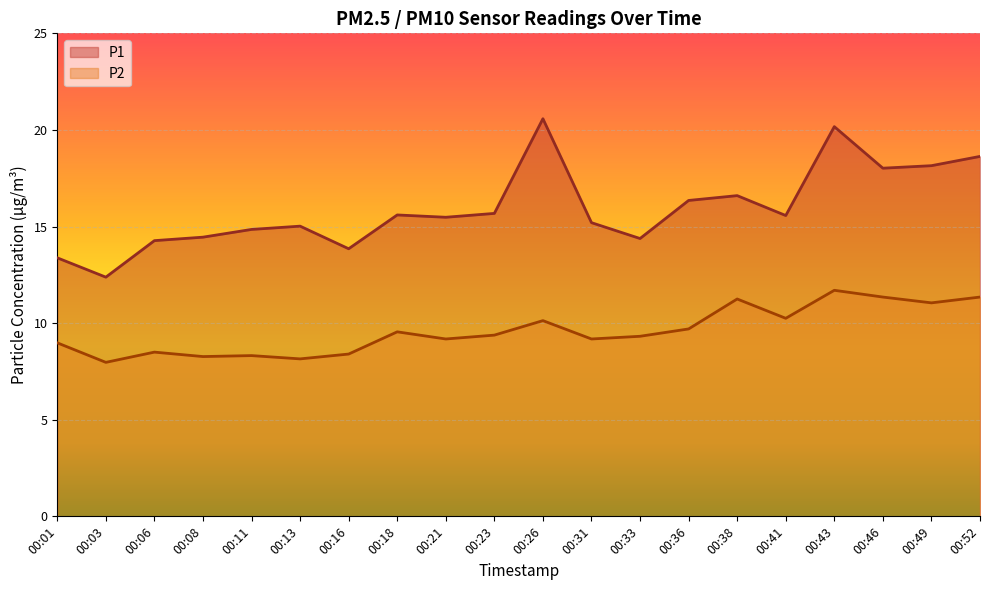

Which category has the lowest value across all series?

00:03